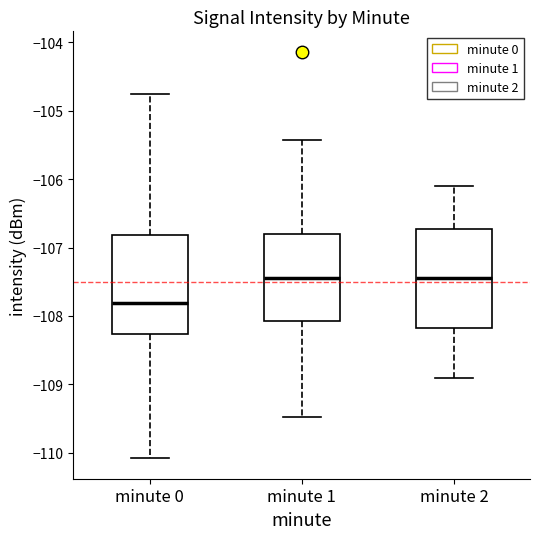

Which box has the lowest median line?

minute 0